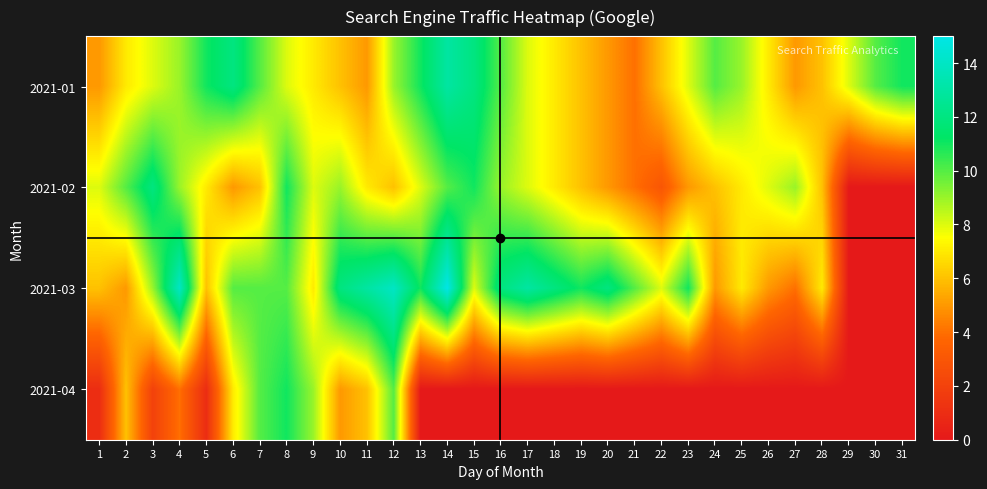

At how many categories does at least one series exceed 12?

5